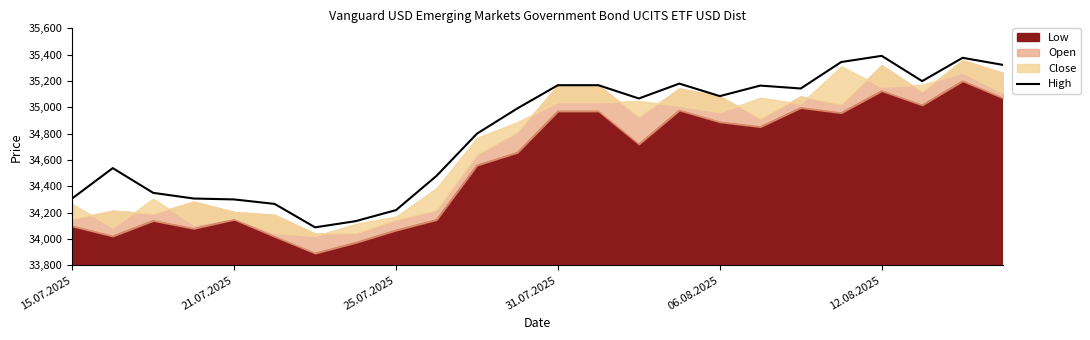

Count the number of values greater than 35067.

11